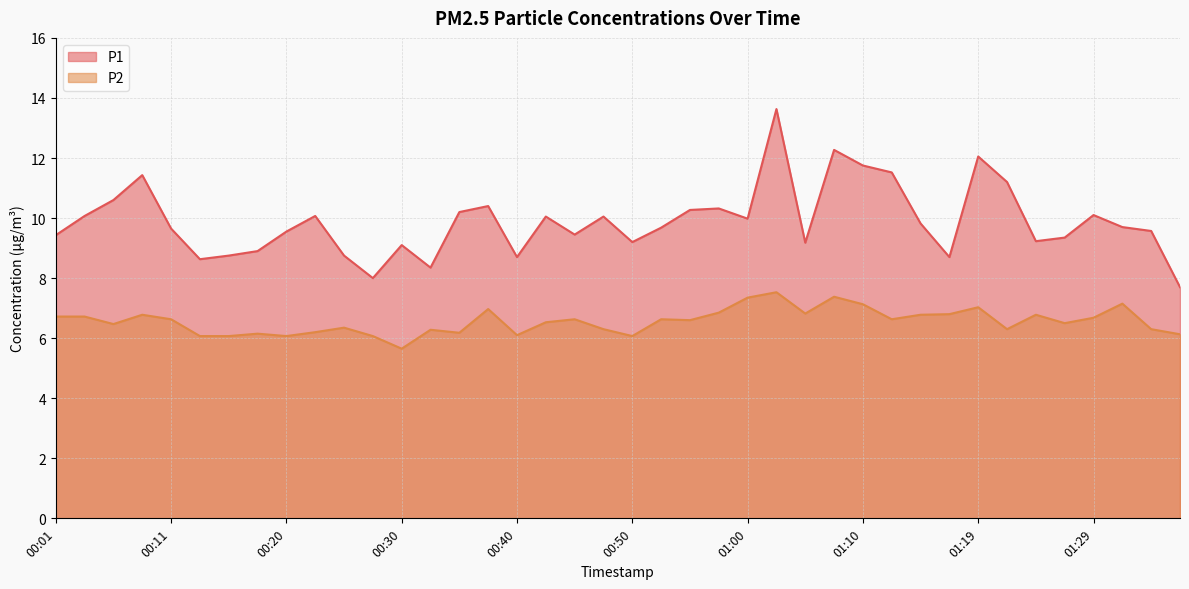

Reading left to right, list all the values displayed in this chart.

P1: 00:01=9.4	00:03=10.1	00:06=10.6	00:08=11.4	00:11=9.7	00:13=8.6	00:15=8.8	00:18=8.9	00:20=9.6	00:23=10.1	00:25=8.8	00:28=8.0	00:30=9.1	00:32=8.3	00:35=10.2	00:37=10.4	00:40=8.7	00:42=10.1	00:45=9.4	00:47=10.1	00:50=9.2	00:52=9.7	00:55=10.3	00:57=10.3	01:00=10.0	01:02=13.6	01:05=9.2	01:07=12.3	01:10=11.8	01:12=11.5	01:15=9.8	01:17=8.7	01:19=12.1	01:22=11.2	01:25=9.2	01:27=9.3	01:29=10.1	01:32=9.7	01:34=9.6	01:37=7.7
P2: 00:01=6.7	00:03=6.7	00:06=6.5	00:08=6.8	00:11=6.6	00:13=6.1	00:15=6.1	00:18=6.2	00:20=6.1	00:23=6.2	00:25=6.3	00:28=6.1	00:30=5.7	00:32=6.3	00:35=6.2	00:37=7.0	00:40=6.1	00:42=6.5	00:45=6.6	00:47=6.3	00:50=6.1	00:52=6.6	00:55=6.6	00:57=6.8	01:00=7.3	01:02=7.5	01:05=6.8	01:07=7.4	01:10=7.1	01:12=6.6	01:15=6.8	01:17=6.8	01:19=7.0	01:22=6.3	01:25=6.8	01:27=6.5	01:29=6.7	01:32=7.2	01:34=6.3	01:37=6.1